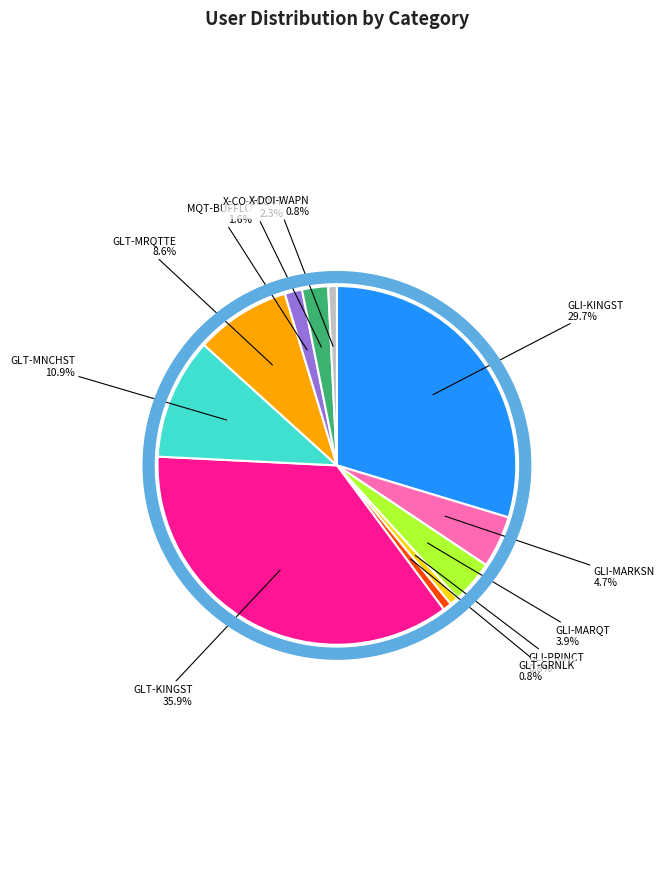

Is there a majority slice in this chart?

No